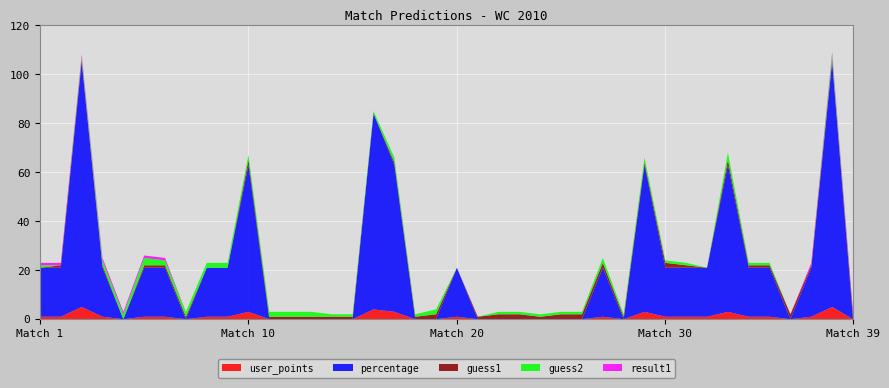

Reading right to left, list all the values displayed in this chart.

user_points: 0	5	1	0	1	1	3	1	1	1	3	0	1	0	0	0	0	0	0	1	0	0	3	4	0	0	0	0	0	3	1	1	0	1	1	0	1	5	1	1
percentage: 0	100	20	0	20	20	60	20	20	20	60	0	20	0	0	0	0	0	0	20	0	0	60	80	0	0	0	0	0	60	20	20	0	20	20	0	20	100	20	20
guess1: 2	1	1	2	1	1	2	0	1	2	1	1	2	2	2	1	2	2	1	0	2	1	1	0	1	1	1	1	1	2	0	0	1	1	1	0	1	1	1	0
guess2: 0	2	0	0	1	1	3	0	1	1	2	1	2	1	1	1	1	1	0	0	2	1	2	1	1	1	2	2	2	2	2	2	2	2	3	2	2	1	0	1
result1: 1	1	1	0	0	0	0	0	0	0	0	0	0	0	0	0	0	0	0	0	0	0	0	0	0	0	0	0	0	0	0	0	0	1	1	1	1	1	1	1